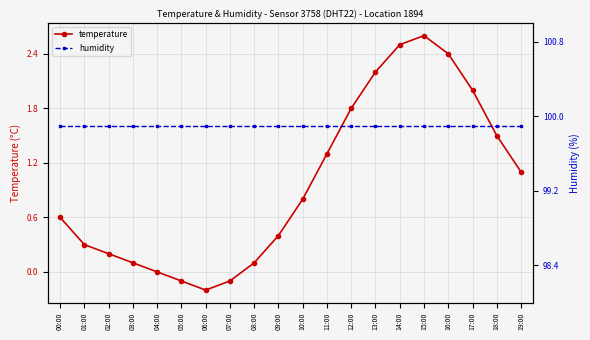

Where is the first local minimum for temperature?

06:00